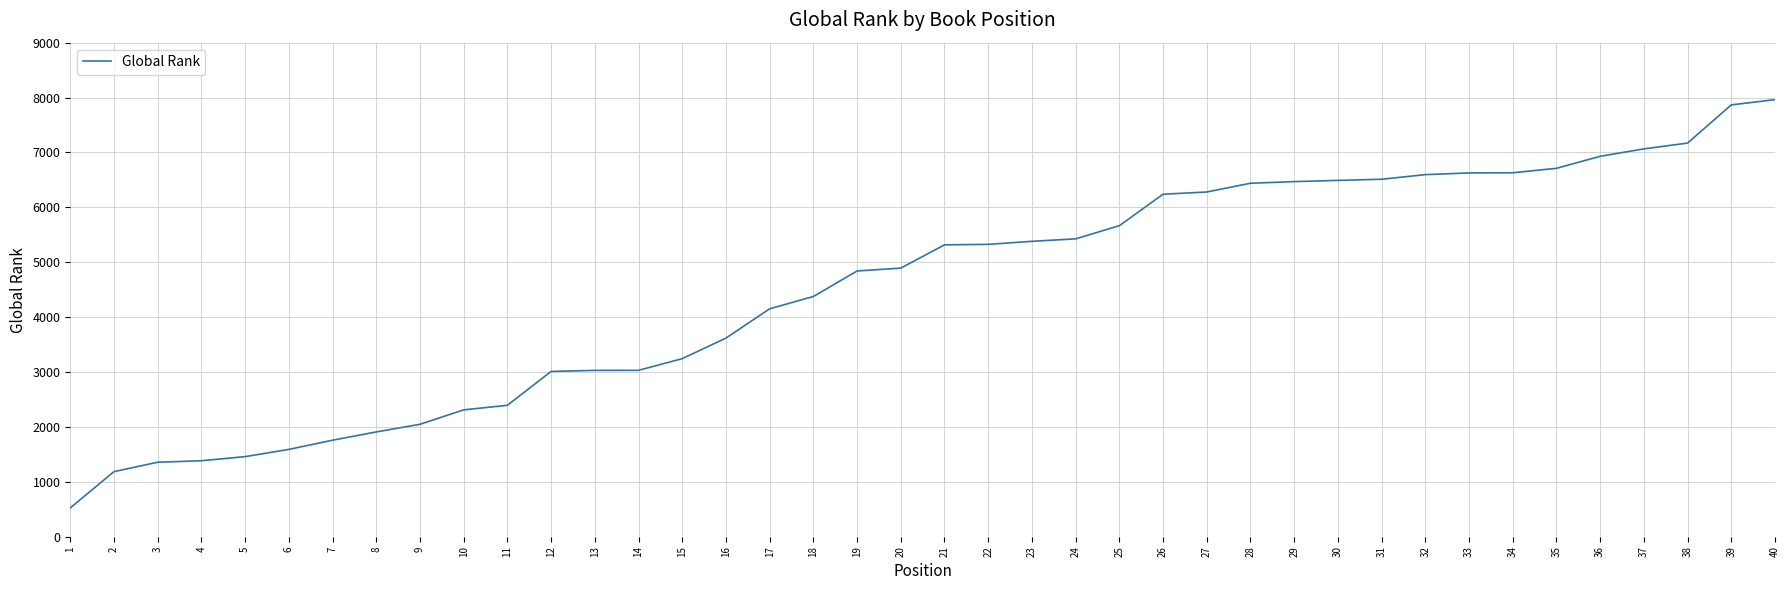

Is it true that the value at 12 is 3011?

True